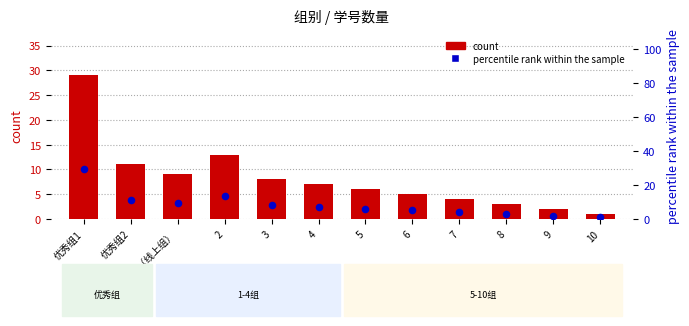

Which series has the largest Y range (max minus min)?

percentile rank within the sample